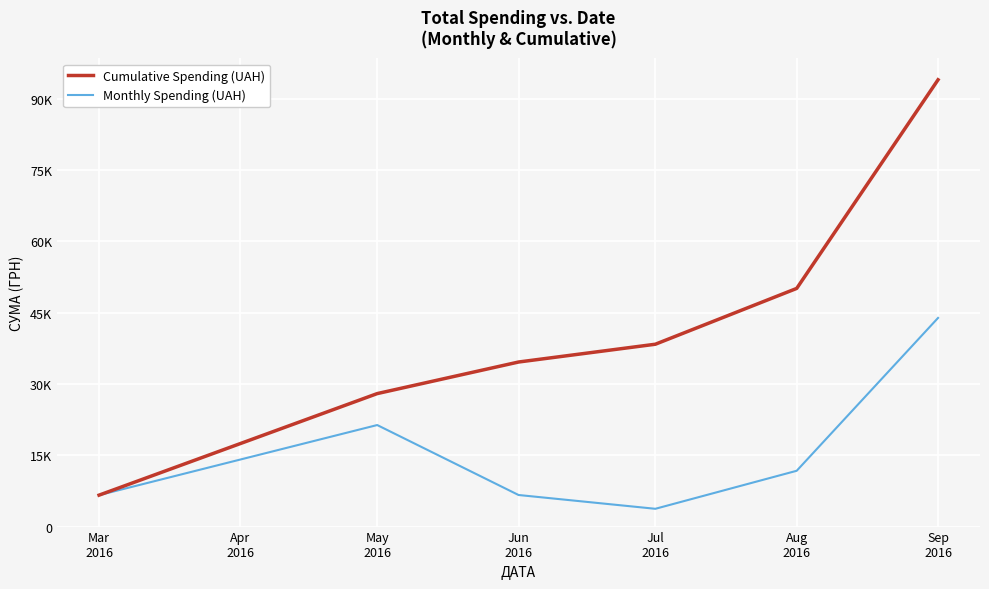

Is this an area chart (filled region under the line)?

No